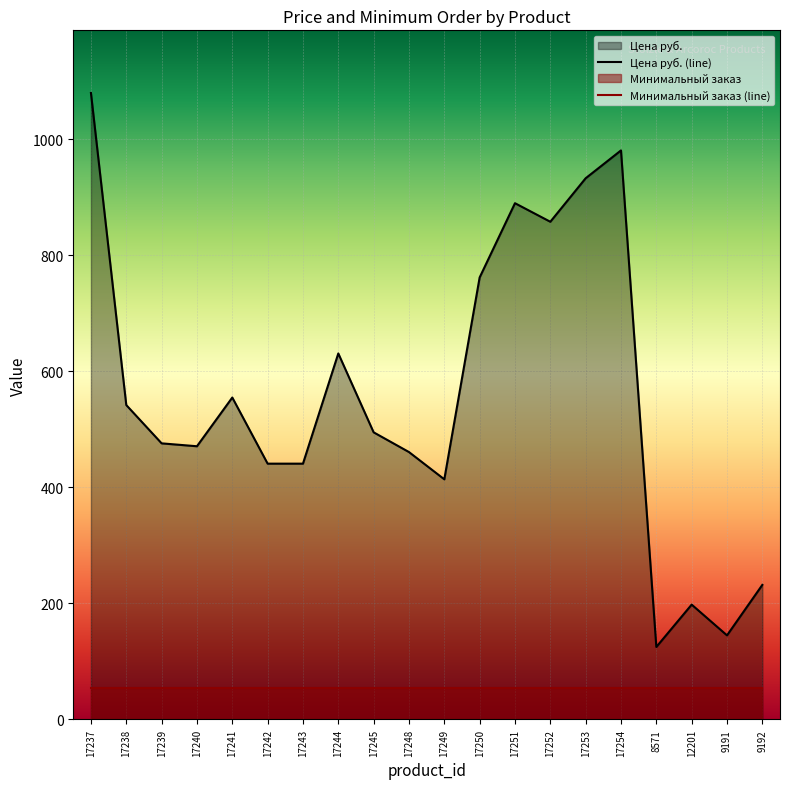

Reading left to right, extract all data points from this chart.

1080	542	476	471	555	441	441	631	495	461	414	762	890	858	933	981	125	198	145	232